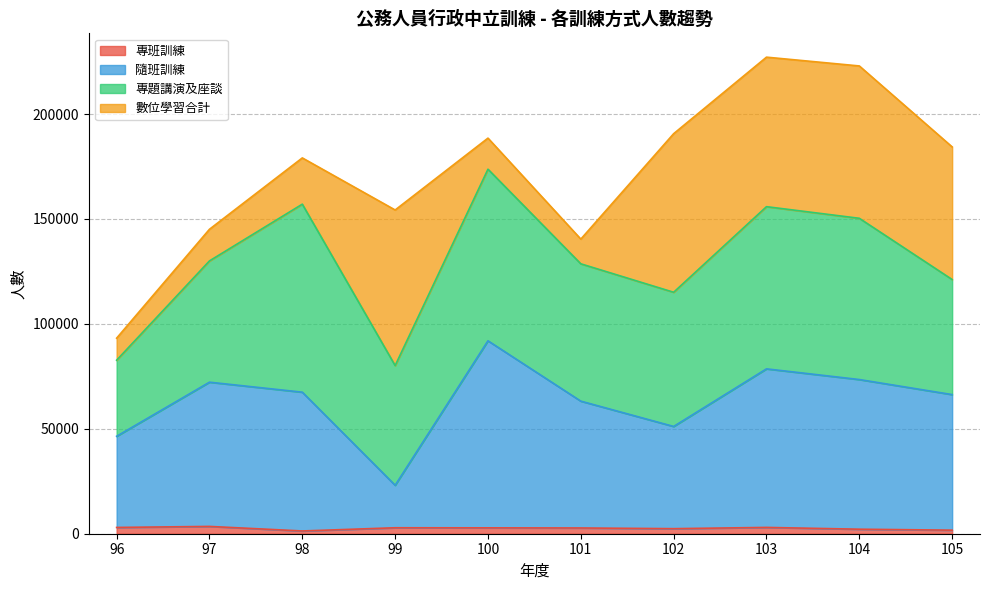

True or false: 專班訓練 has more than 1 interior local peaks.

True